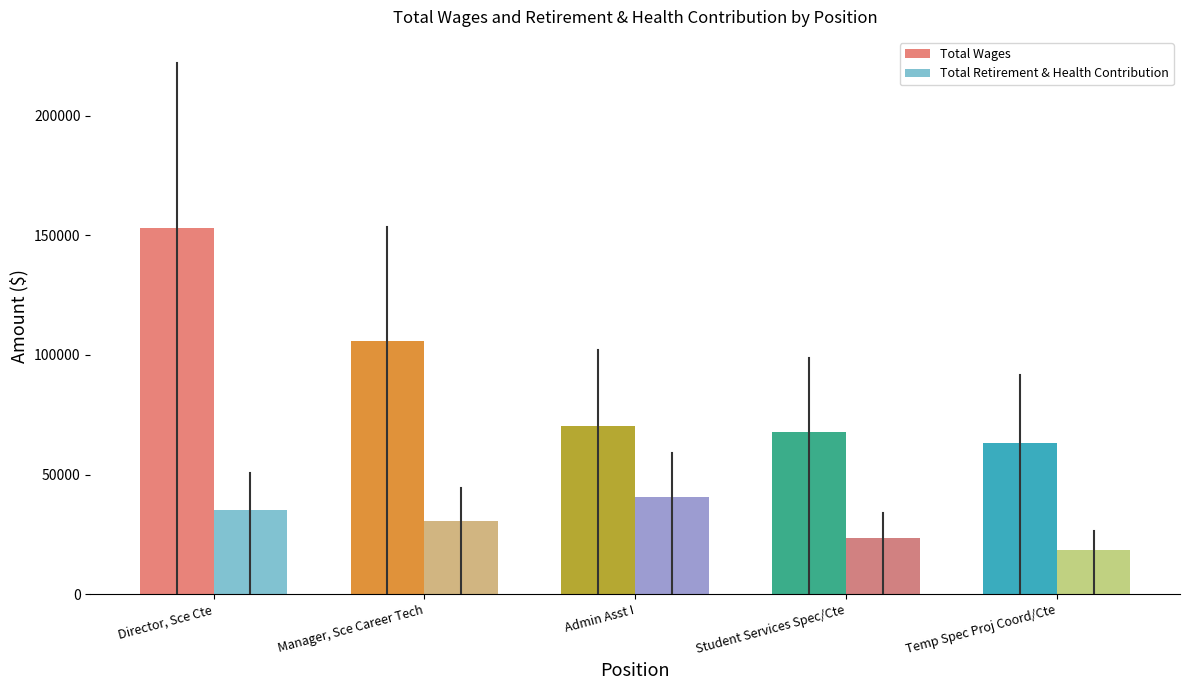

What is the difference between the maximum and second lowest values in the Total Wages series?

84990